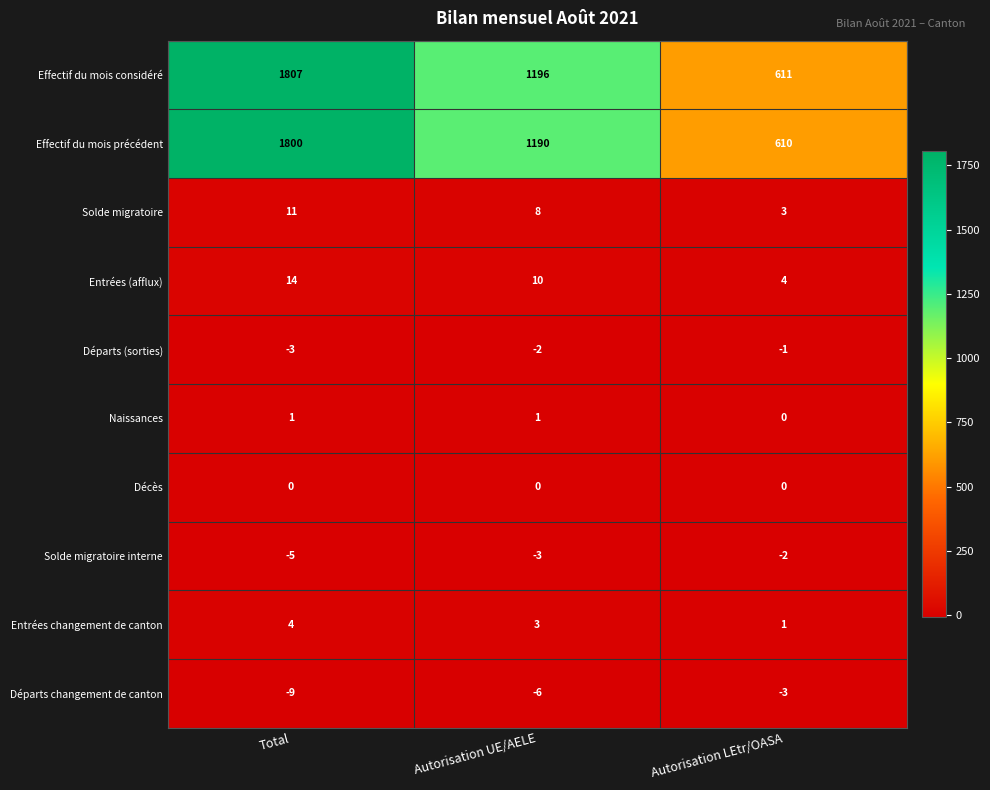

The value of Départs changement de canton at Autorisation LEtr/OASA is -4. True or false?

False